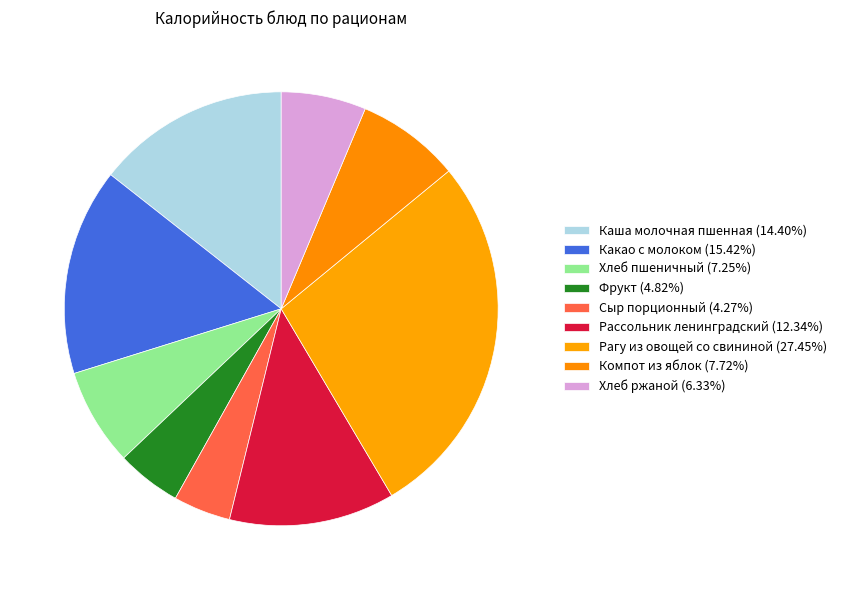

What is the smallest slice in the pie chart?

Сыр порционный